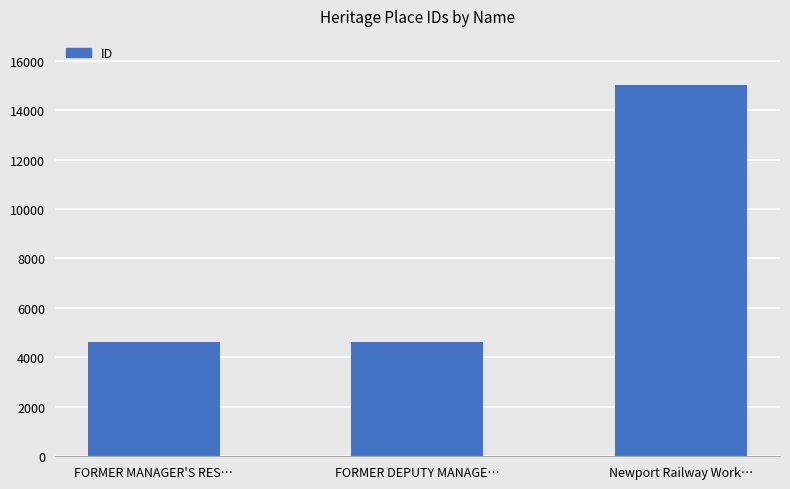

What is the ratio of the value at Newport Railway Work… to the value at FORMER MANAGER'S RES…?

3.2